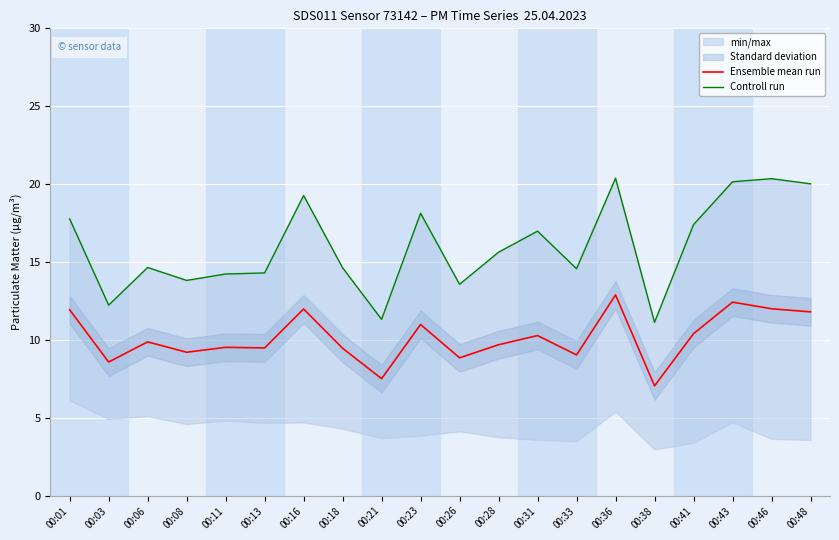

Reading left to right, extract all data points from this chart.

Ensemble mean run: 11.9	8.6	9.9	9.2	9.5	9.5	12.0	9.5	7.5	11.0	8.8	9.7	10.3	9.0	12.9	7.1	10.4	12.4	12.0	11.8
Controll run: 17.8	12.2	14.7	13.8	14.2	14.3	19.3	14.6	11.3	18.1	13.6	15.6	17.0	14.6	20.4	11.1	17.4	20.1	20.4	20.0